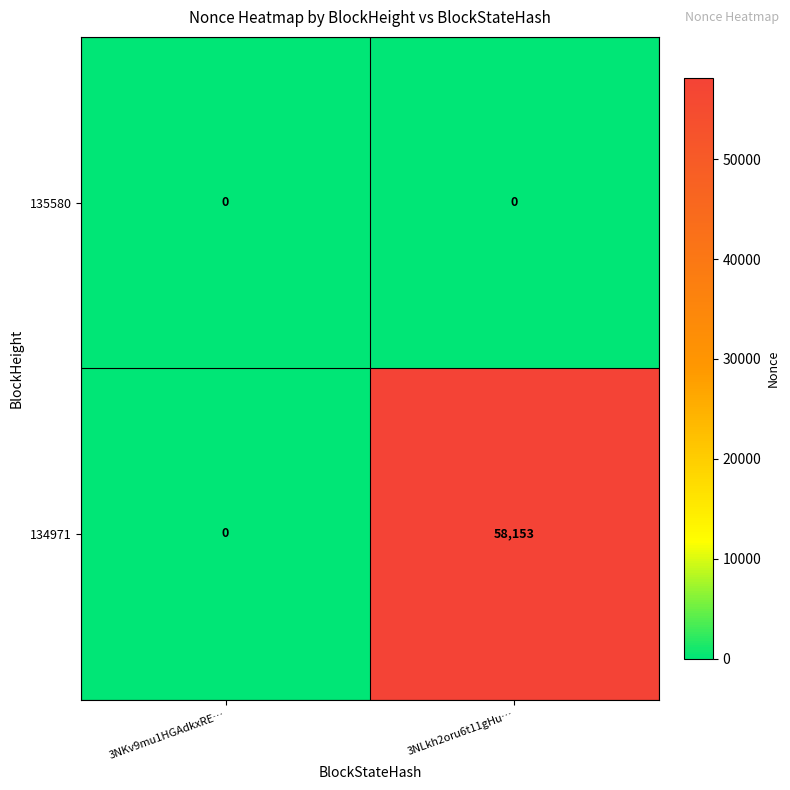

Which category has the highest value across all series?

3NLkh2oru6t11gHu…